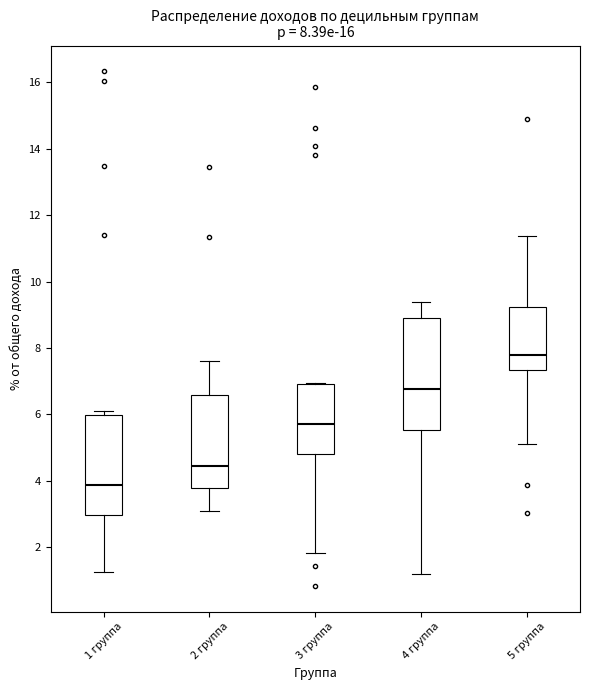

Which box is the tallest, from its lower edge to its upper edge?

4 группа